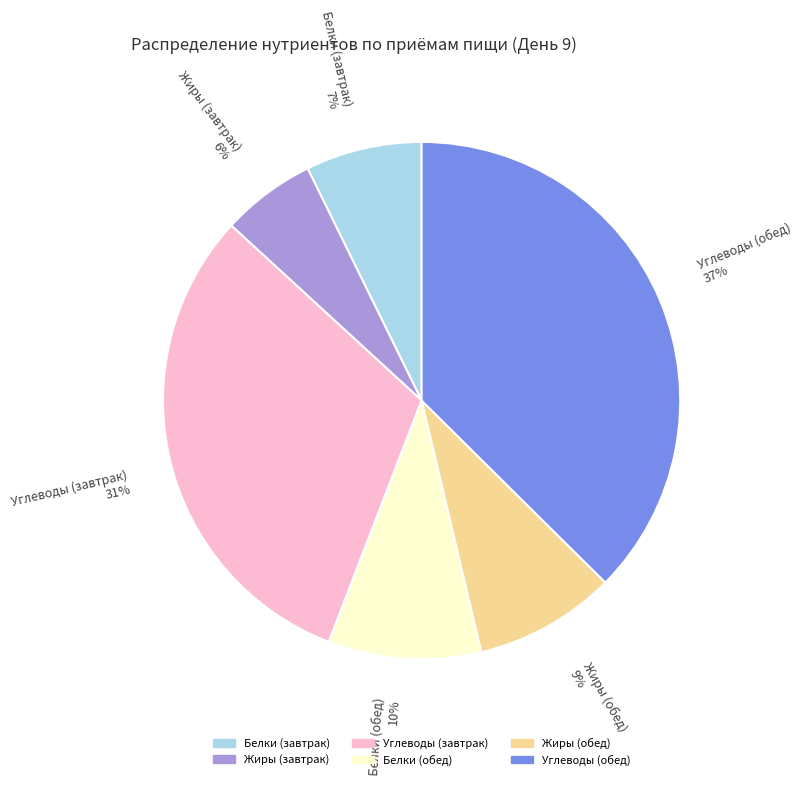

To the nearest percent, what is the average slice percentage?

17%